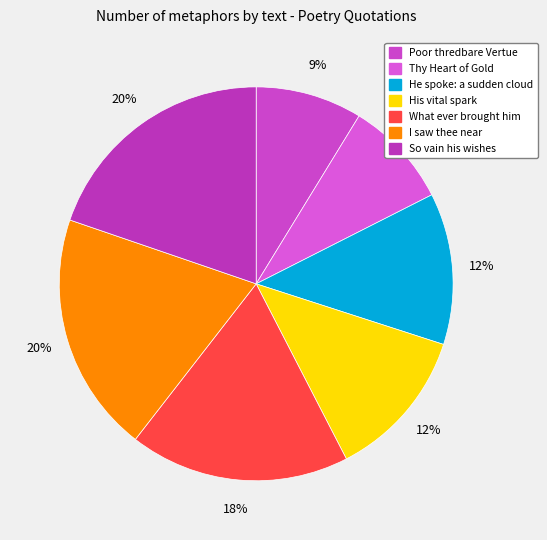

How many segments does this pie chart have?

7